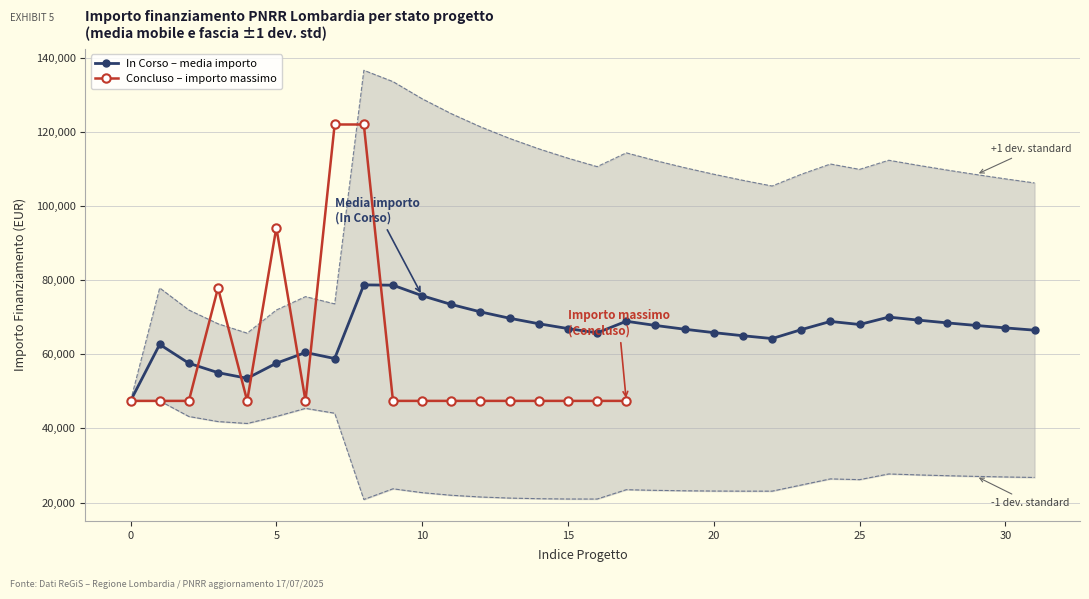

Is it true that the value at 12 is 28454?

False